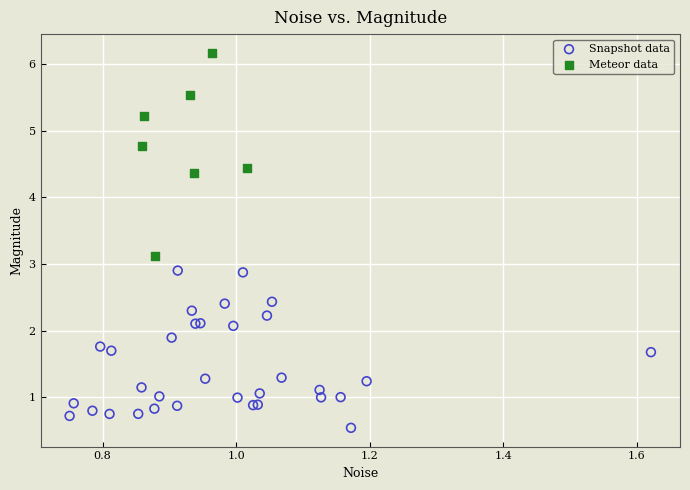

Which series has the largest Y range (max minus min)?

Meteor data